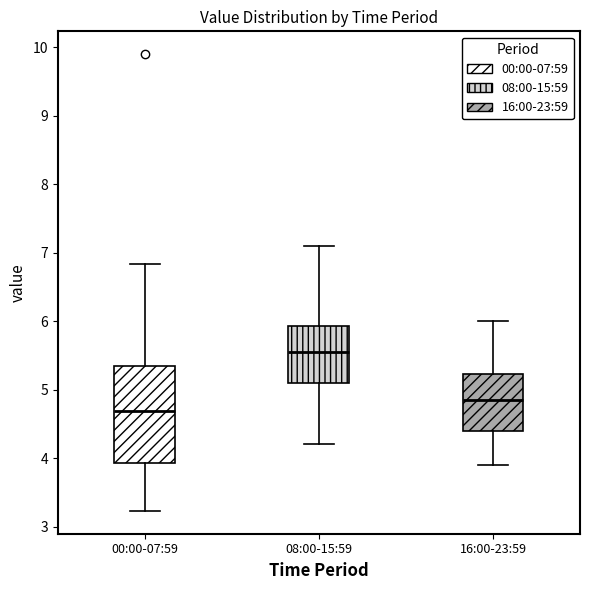

Which box's median line is the highest?

08:00-15:59